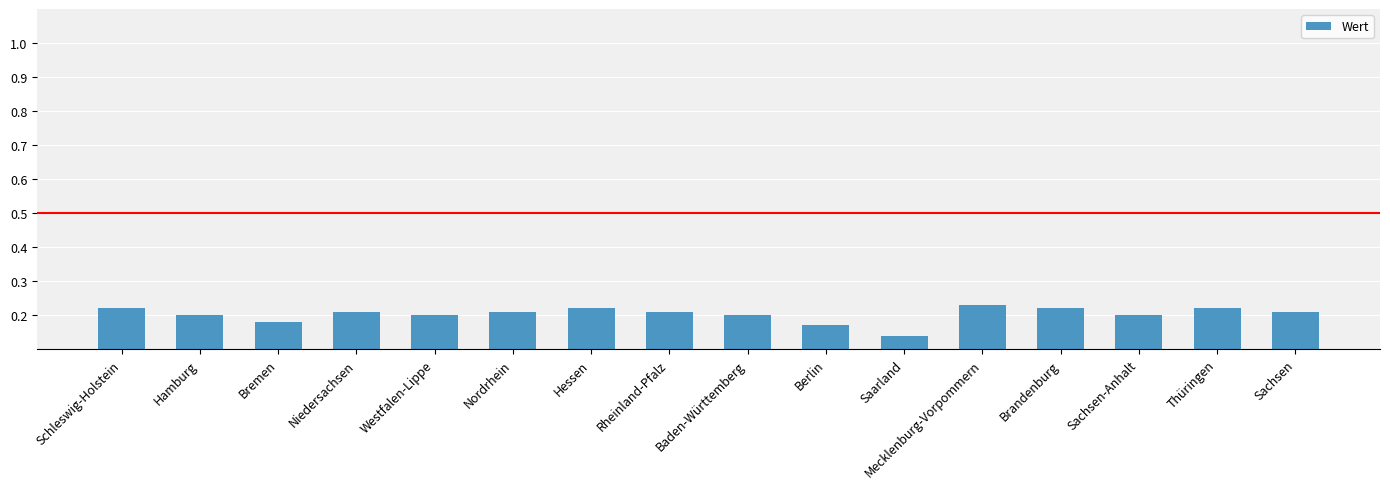

Which label corresponds to the largest value in the chart?

Mecklenburg-Vorpommern